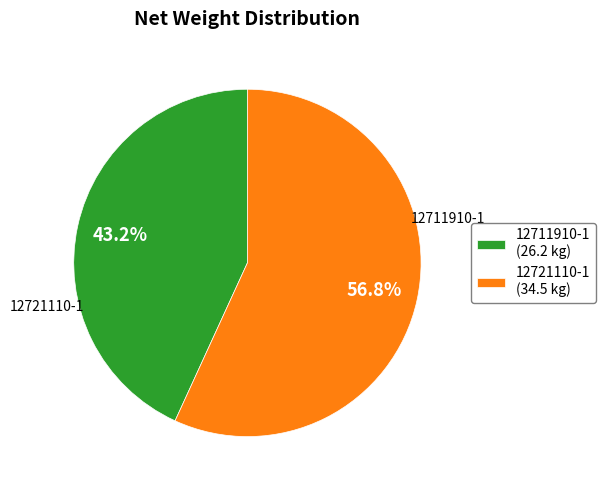

Is the sum of 12711910-1 and 12721110-1 greater than half?

Yes